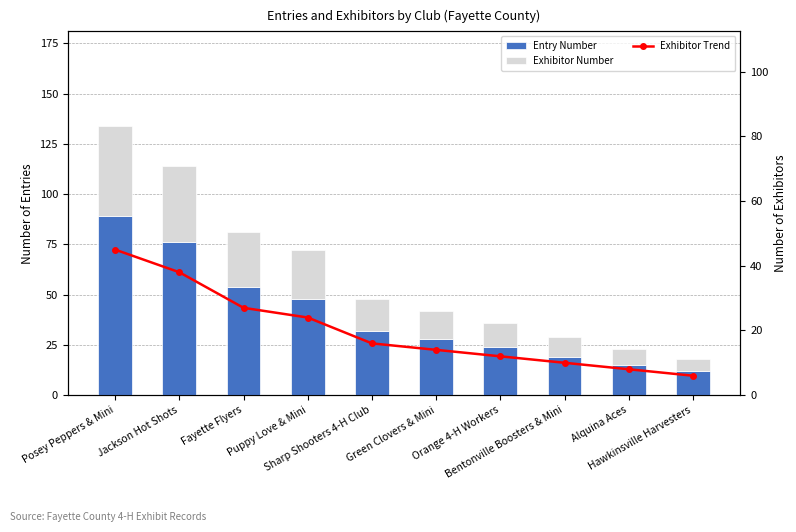

Reading left to right, extract all data points from this chart.

Entry Number: 89	76	54	48	32	28	24	19	15	12
Exhibitor Number: 45	38	27	24	16	14	12	10	8	6
Exhibitor Trend: 45	38	27	24	16	14	12	10	8	6